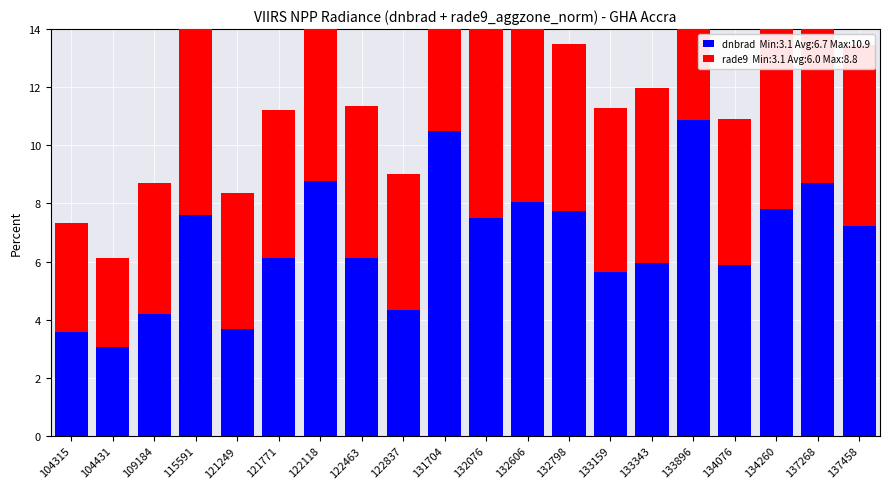

At which label does rade9_aggzone_norm reach its minimum?

104431